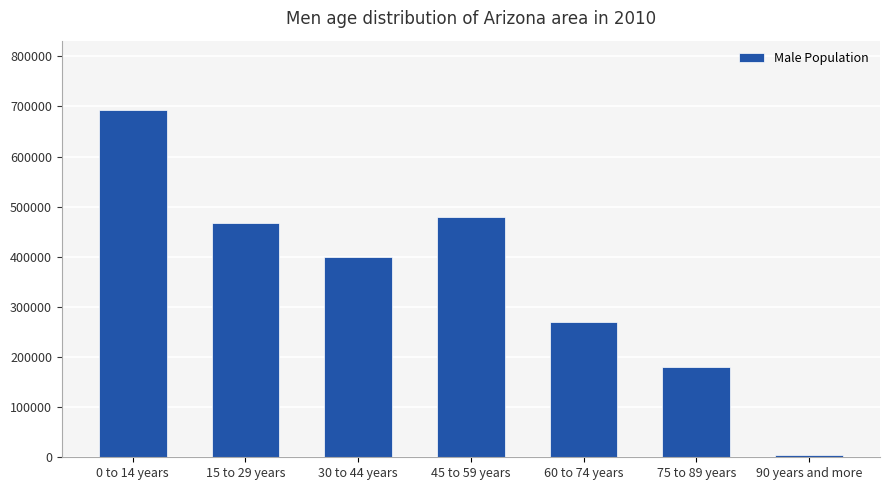

What position from the right is 45 to 59 years?

4